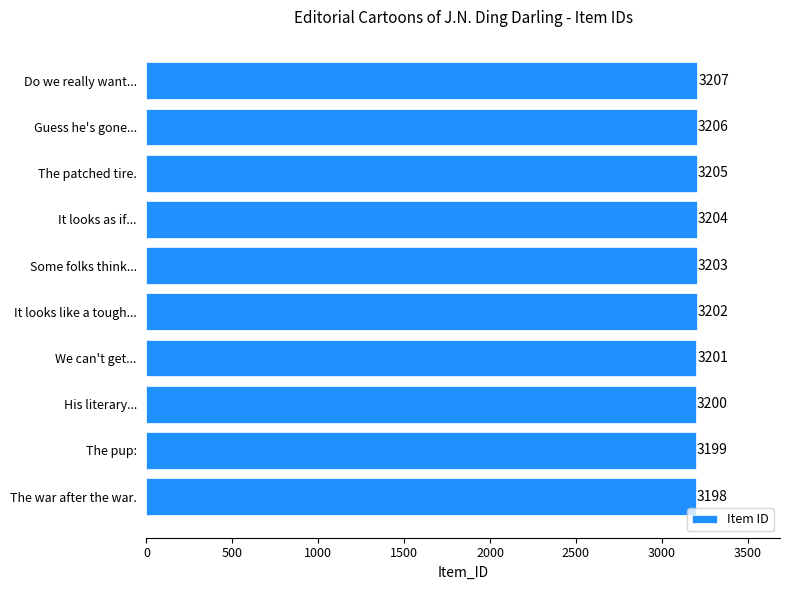

True or false: the data shows 4458 at Some folks think....

False